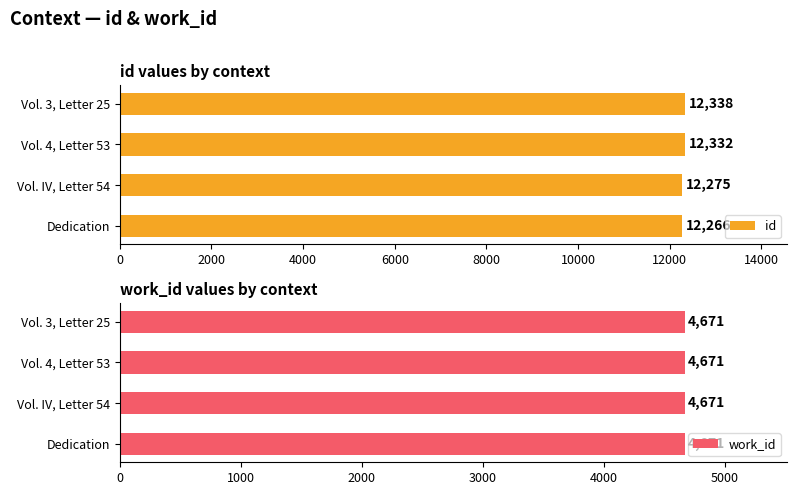

What is the average value of the id series?

12303